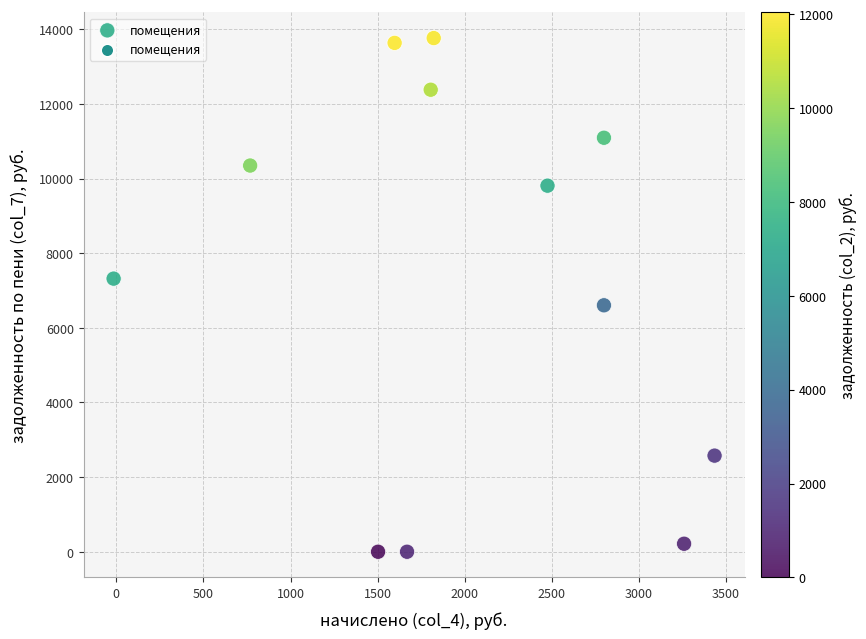

What is the range of Y values (max minus min)?

13764.5